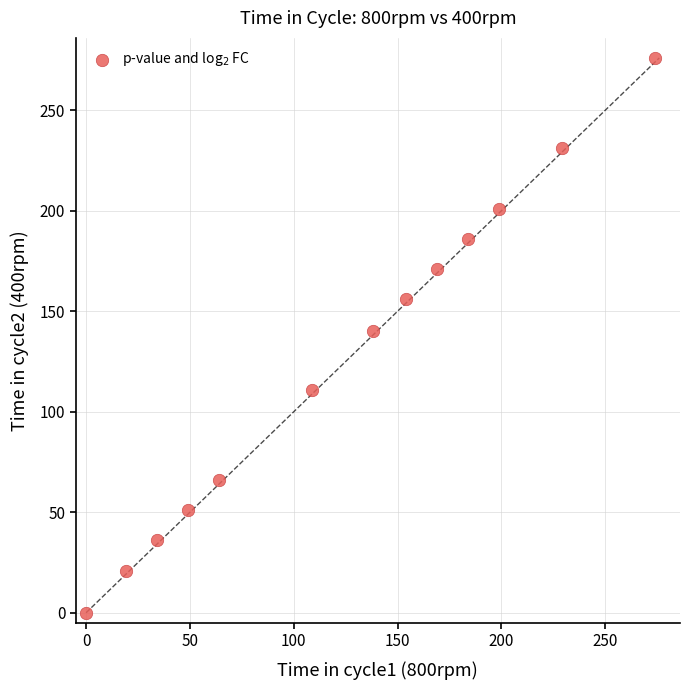

What is the range of Y values (max minus min)?

276.0